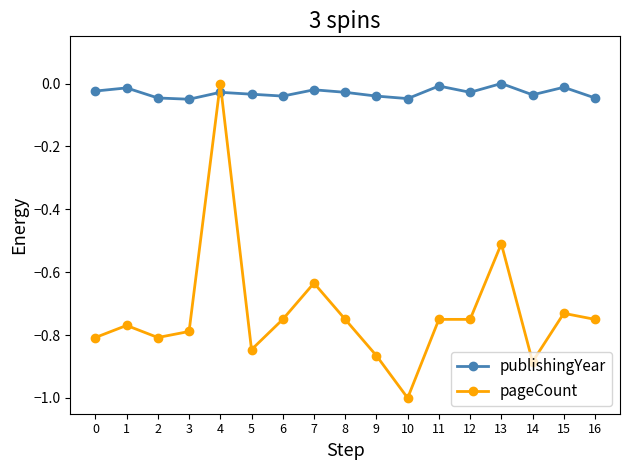

What is the difference between the maximum and minimum values in the pageCount series?

1.0